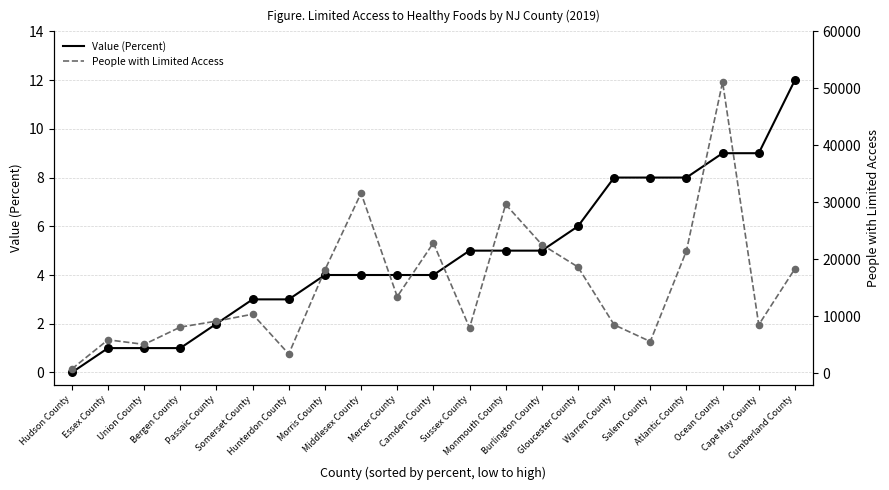

Is the value of People with Limited Access at Middlesex County greater than the value of Value (Percent) at Salem County?

Yes